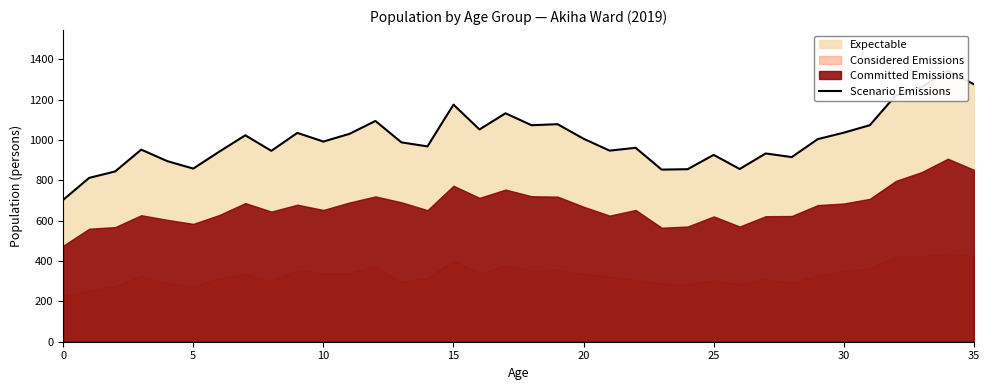

At which category does the chart reach its peak across all series?

34